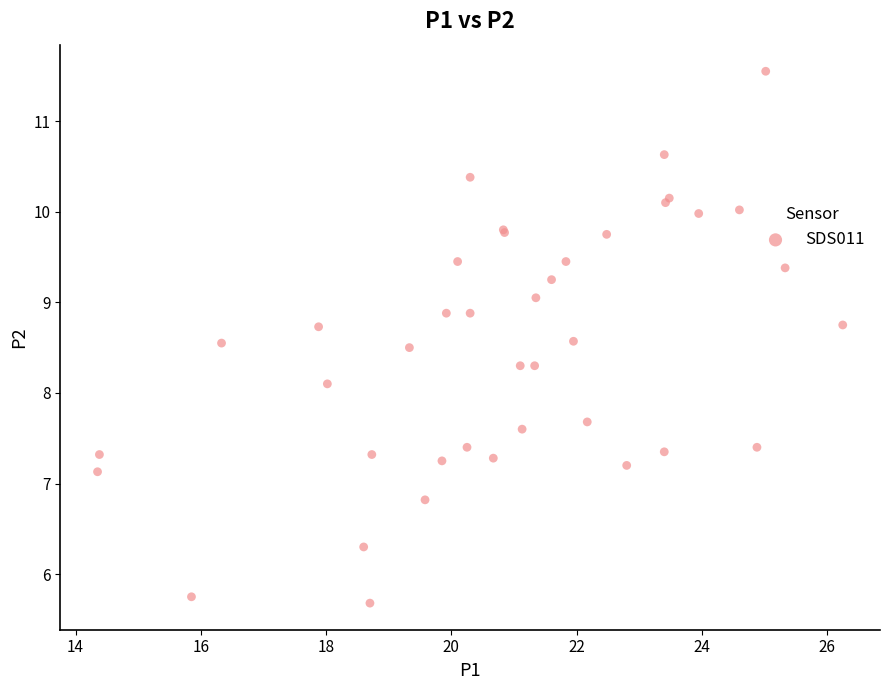

What Y value in the scatter plot is closest to 8?

8.1